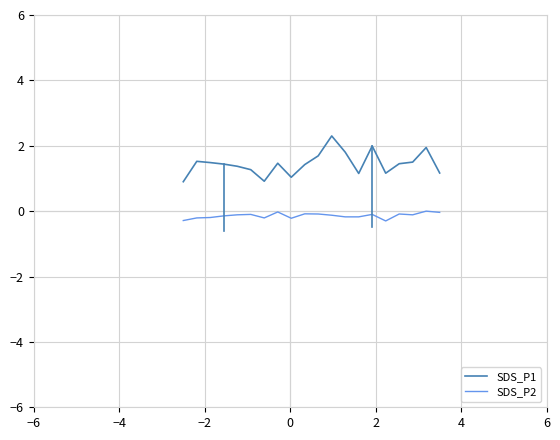

What is the minimum value shown in the chart?

-0.3